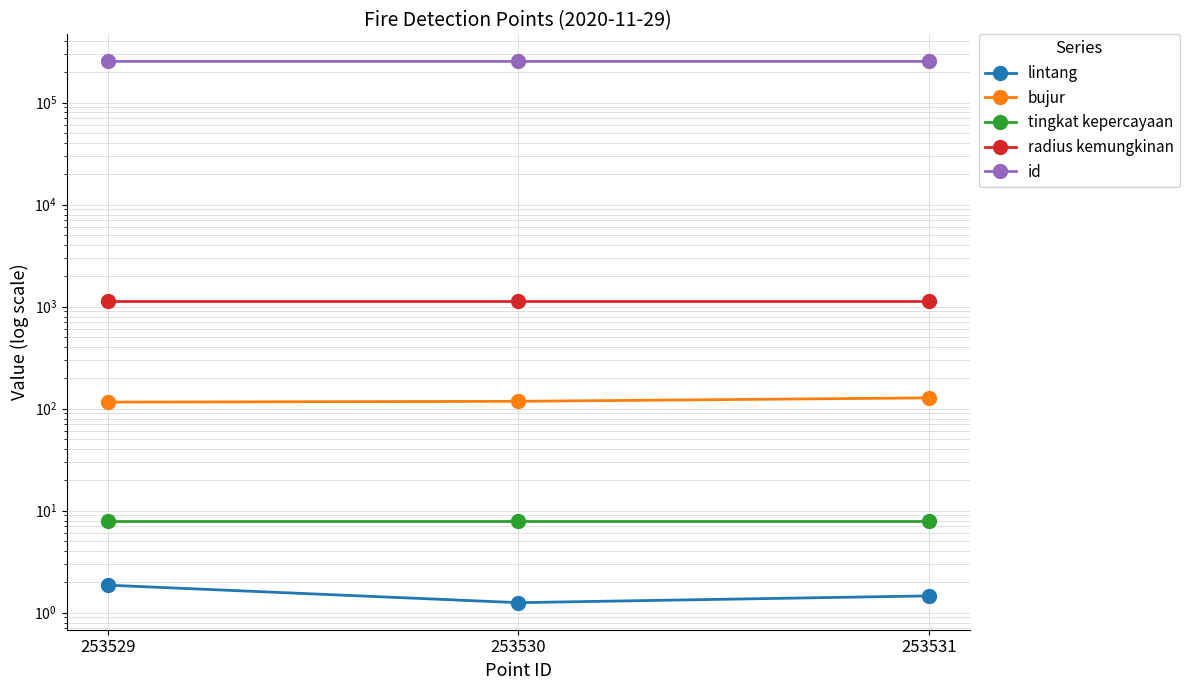

At which label does bujur first exceed 117?

253530